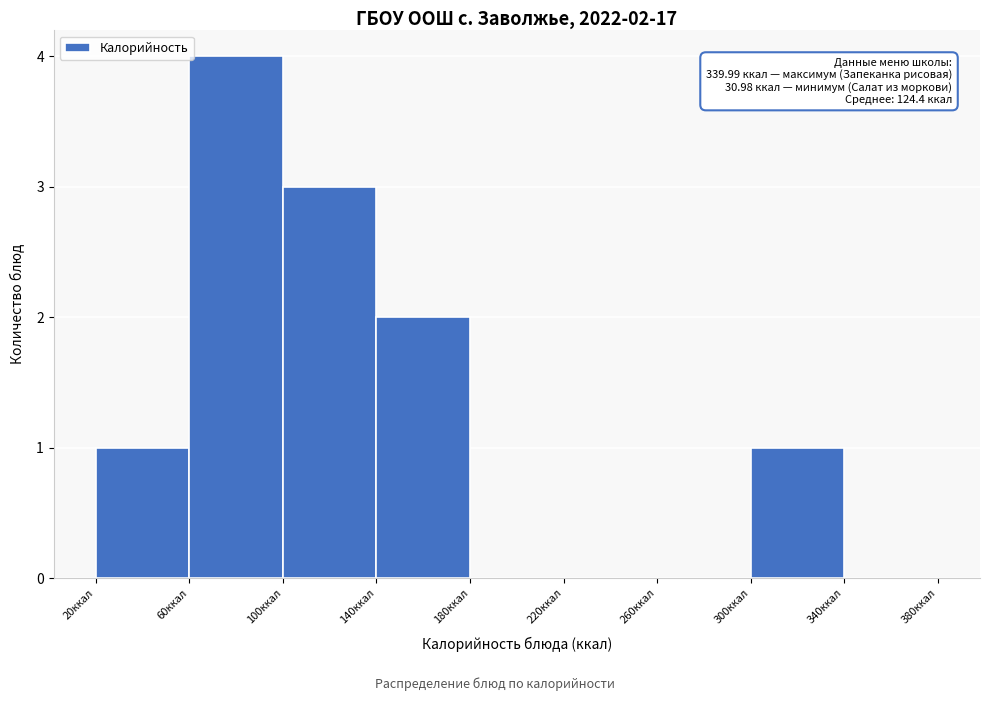

Which range on the x-axis has the tallest bar?

60 to 100